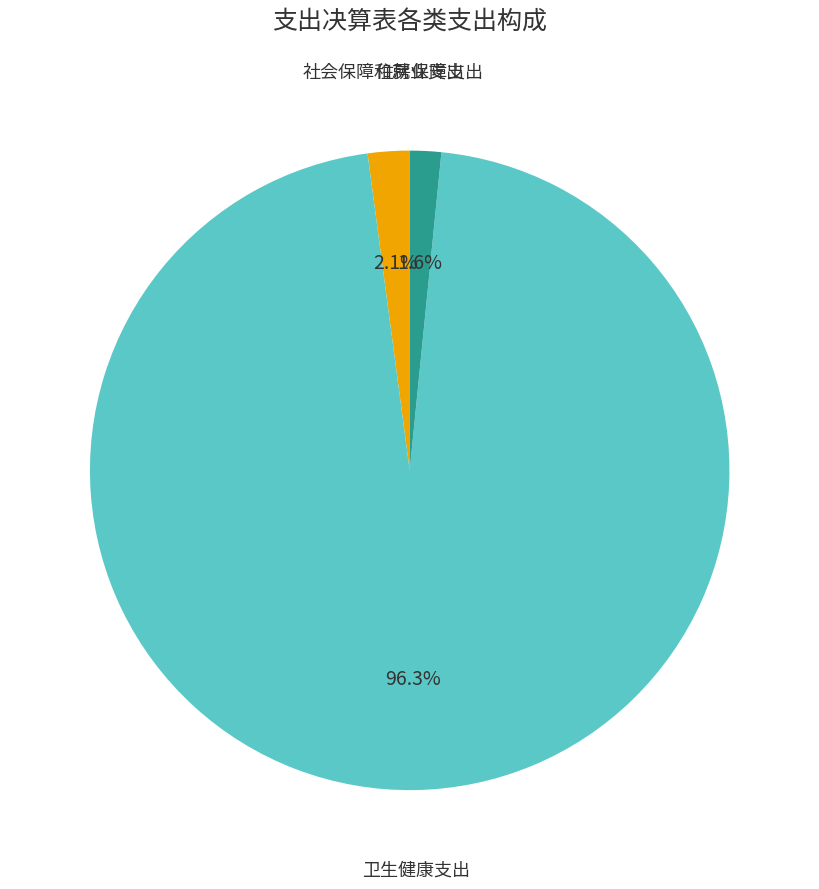

Is there a majority slice in this chart?

Yes